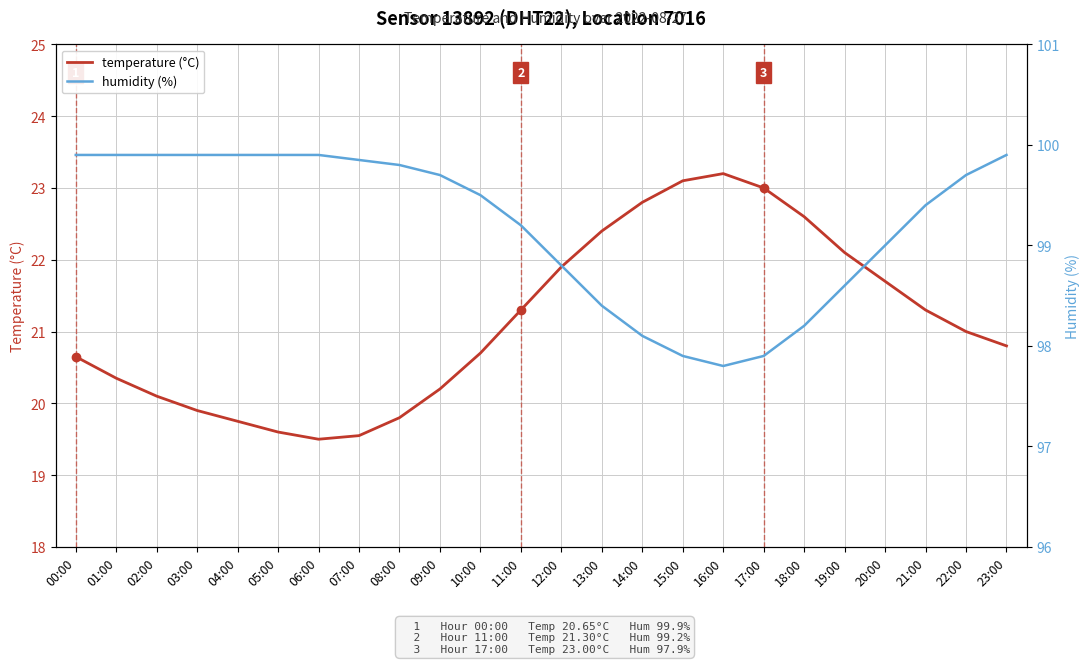

Which label corresponds to the largest value in the chart?

00:00